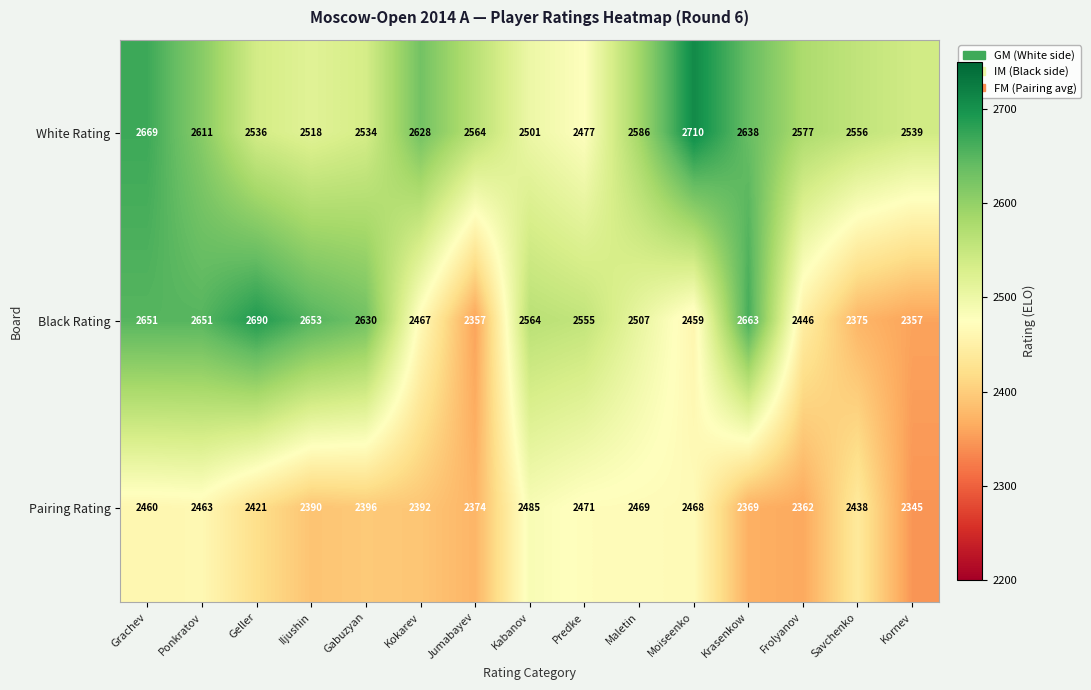

What is the difference between the maximum and minimum values in the Pairing Rating series?

140